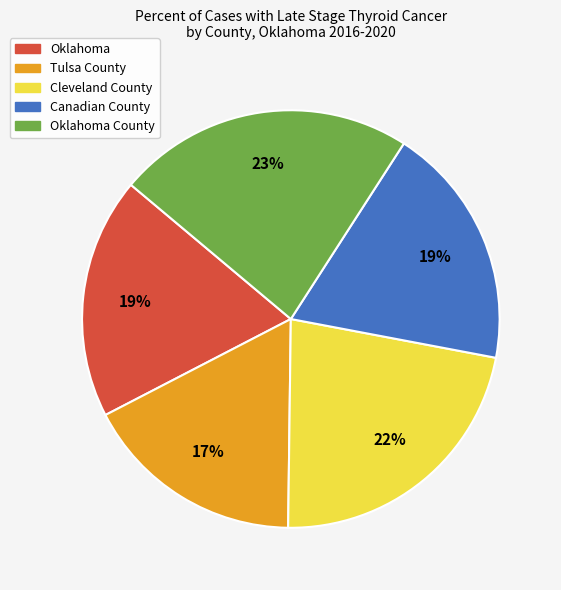

Is Oklahoma County the majority of the pie?

No